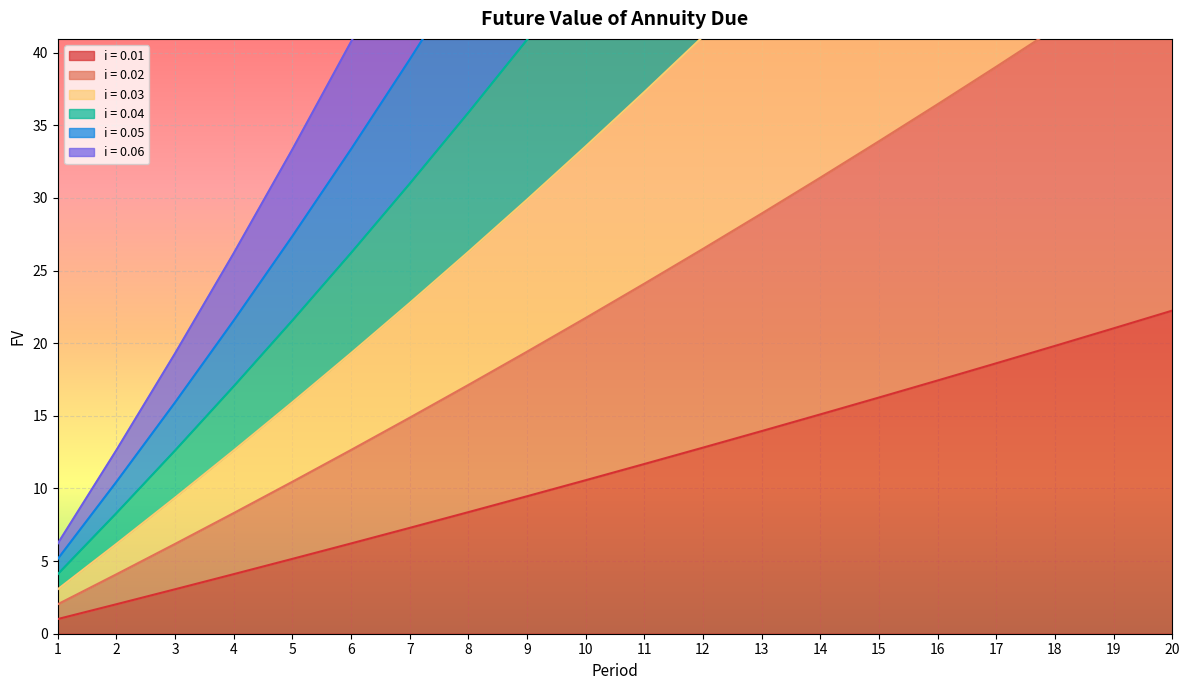

What is the spread (max minus min) of values at 18?

134.9